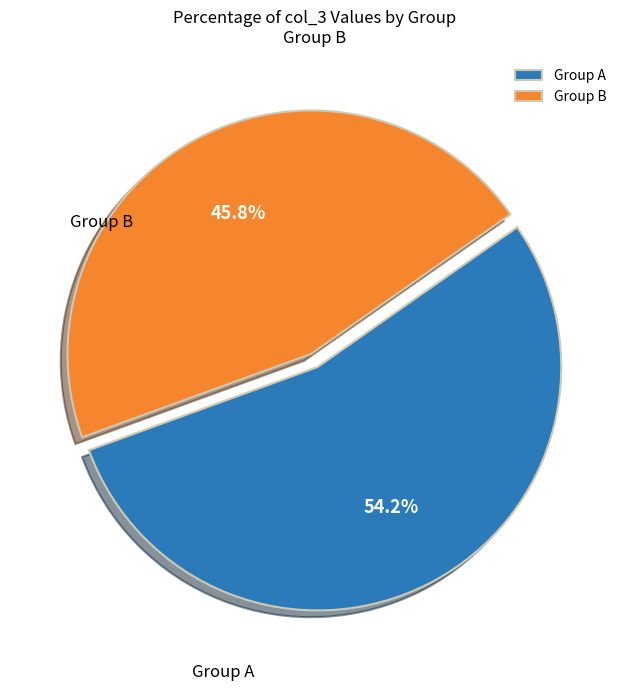

Rank the categories by value from highest to lowest.

Group A, Group B